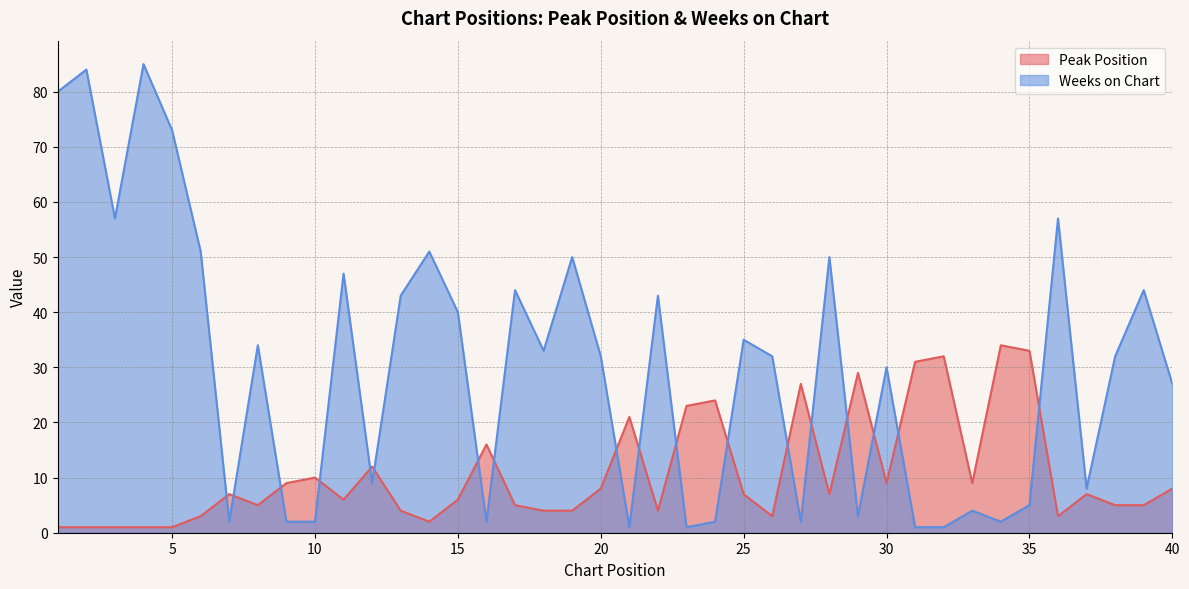

Reading left to right, extract all data points from this chart.

Peak Position: 1	1	1	1	1	3	7	5	9	10	6	12	4	2	6	16	5	4	4	8	21	4	23	24	7	3	27	7	29	9	31	32	9	34	33	3	7	5	5	8
Weeks on Chart: 80	84	57	85	73	51	2	34	2	2	47	9	43	51	40	2	44	33	50	32	1	43	1	2	35	32	2	50	3	30	1	1	4	2	5	57	8	32	44	27